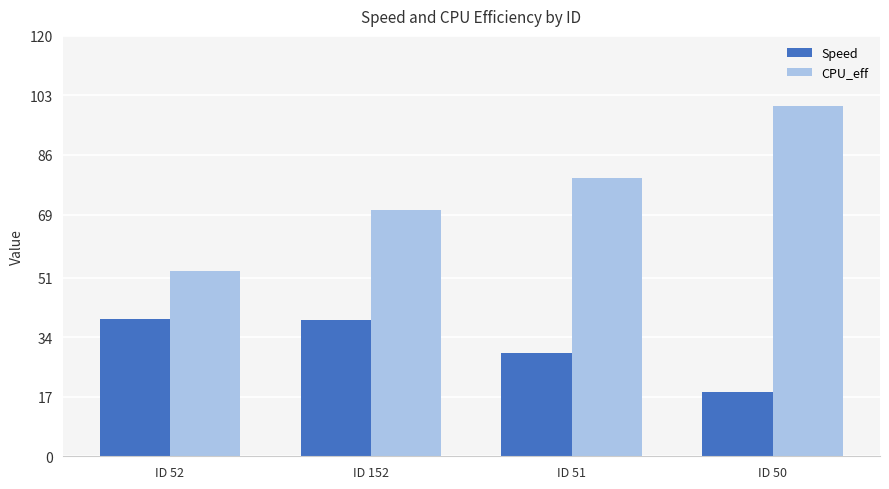

What position from the right is ID 152?

3